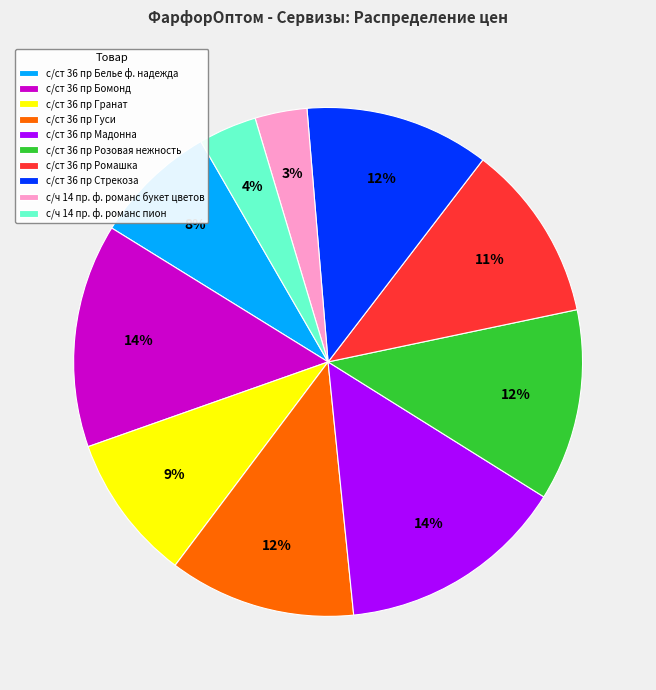

To the nearest percent, what is the difference between the largest and smallest slice percentages?

11%